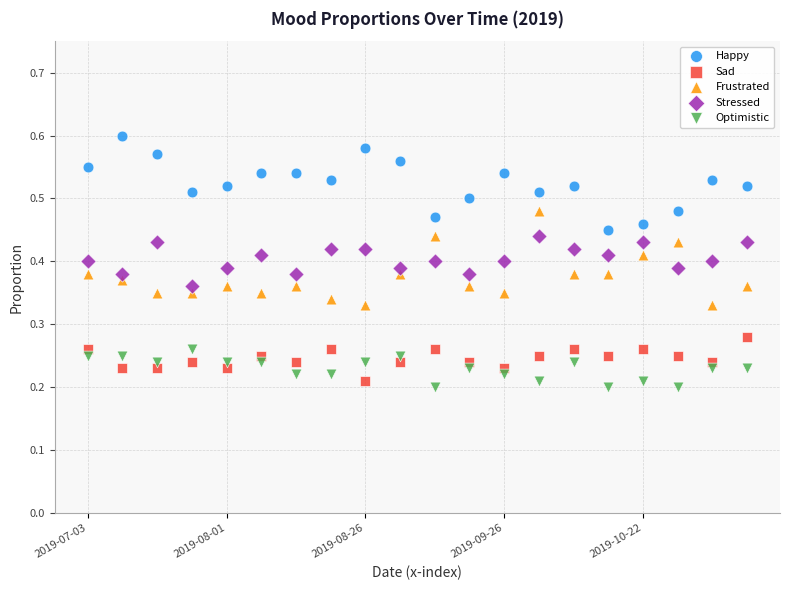

What are all the series names shown in the legend?

Happy, Sad, Frustrated, Stressed, Optimistic